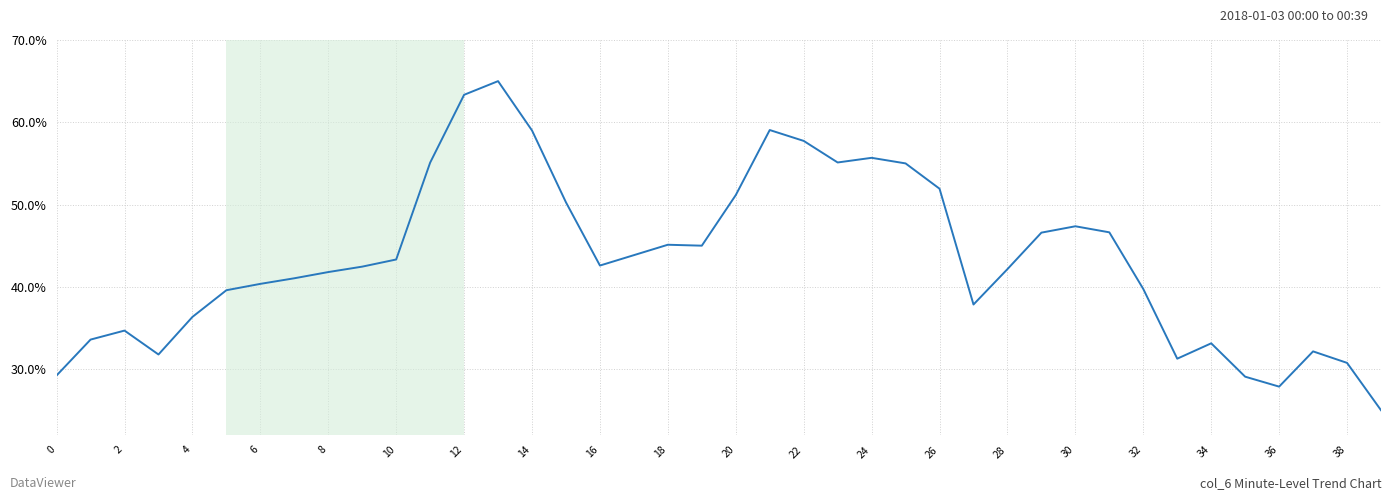

Does the chart have visible grid lines?

Yes